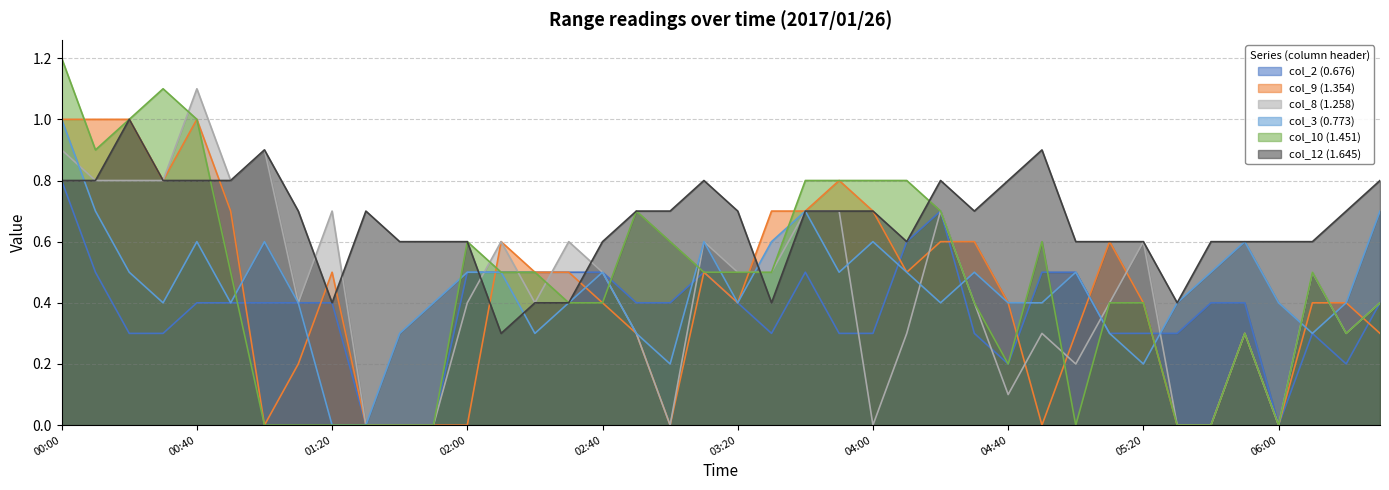

What is the sum of the col_9 (1.354) values at 2017/01/26 01:00 and 2017/01/26 00:20?

1.0